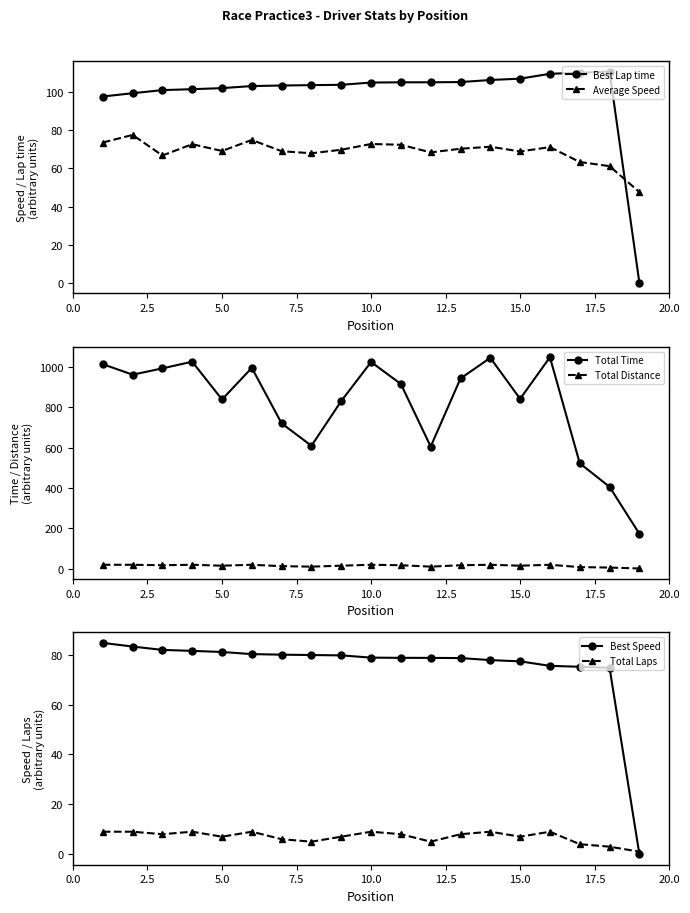

True or false: Total Time has more than 2 points higher than both neighbors.

True